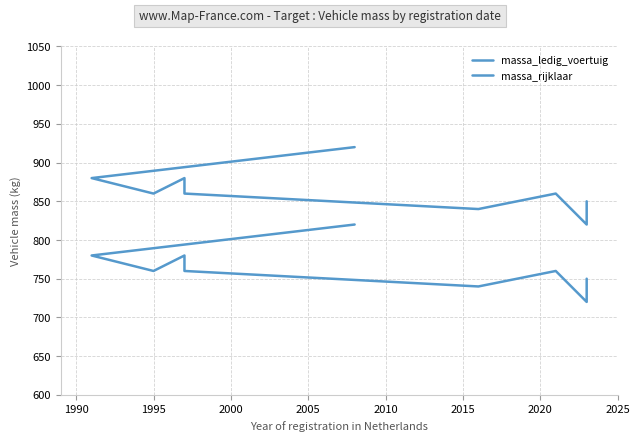

Does the chart display data point markers on the line(s)?

No